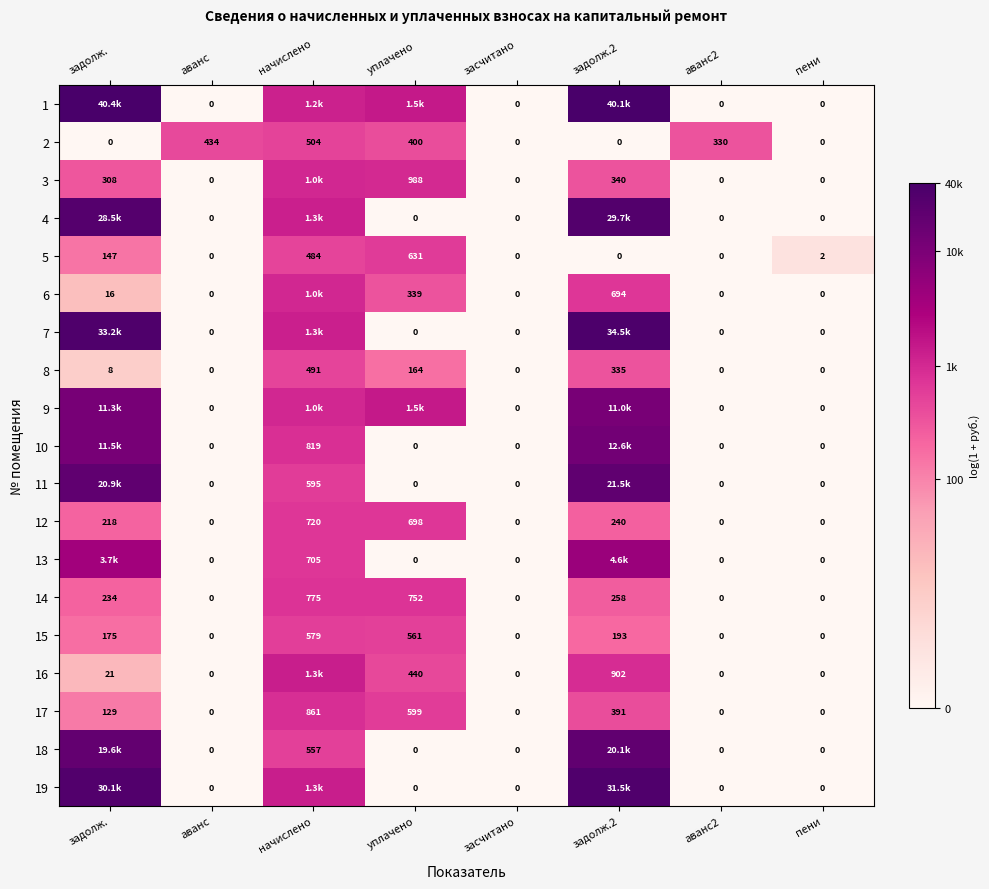

Where is 5 nearest to the value 315?

задолж.